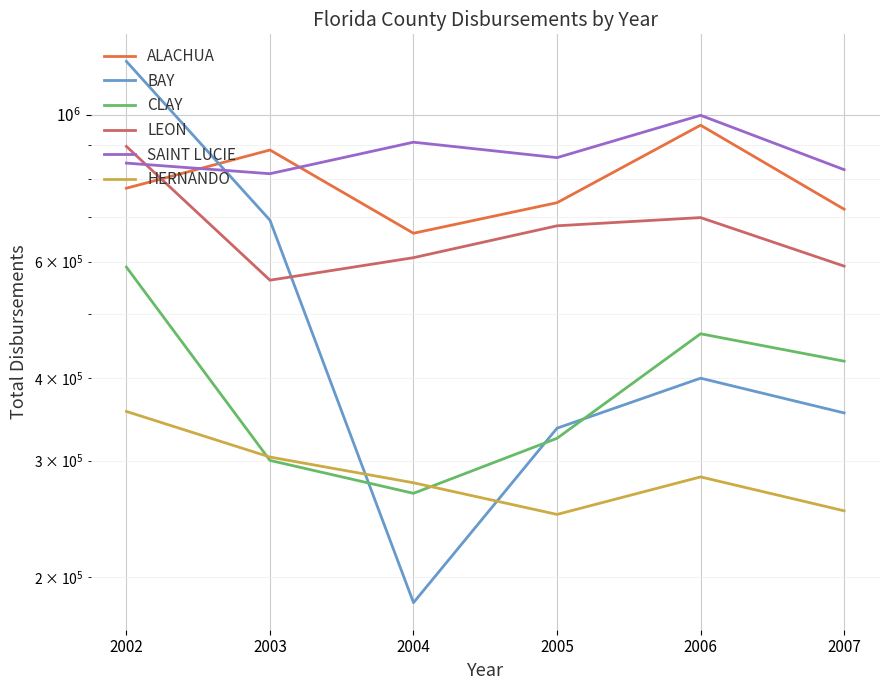

At which category is the sum across all series the highest?

2002